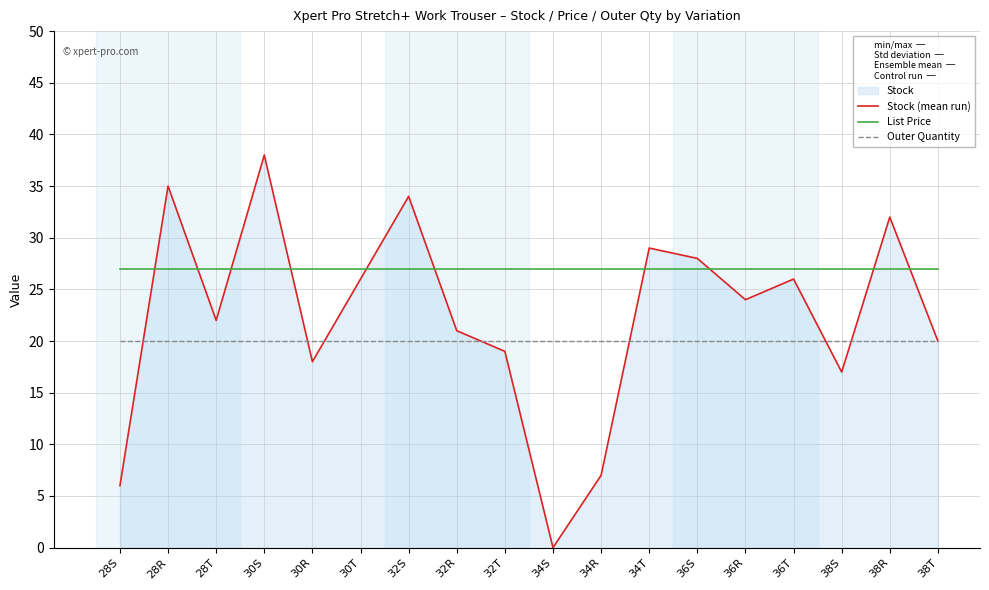

What is the approximate value of List Price at 28T?

26.9